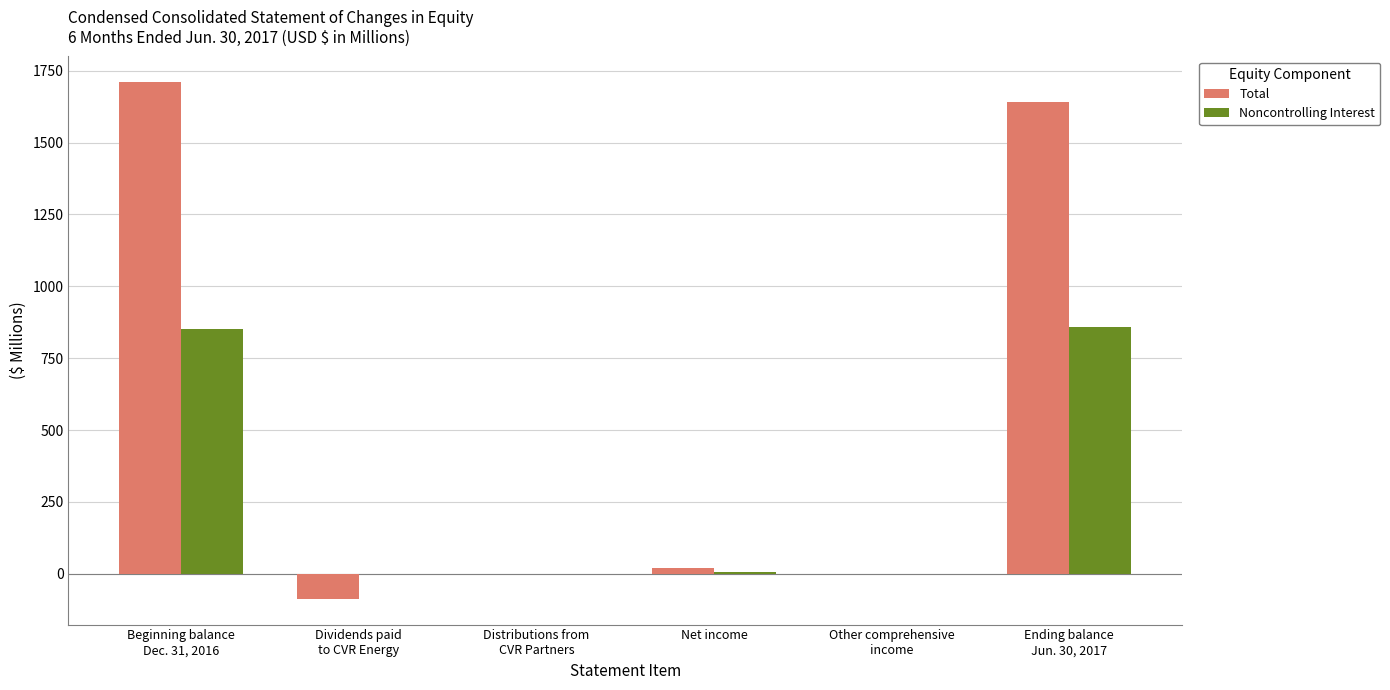

Is the value of Noncontrolling Interest at Other comprehensive
income greater than the value of Total at Beginning balance
Dec. 31, 2016?

No